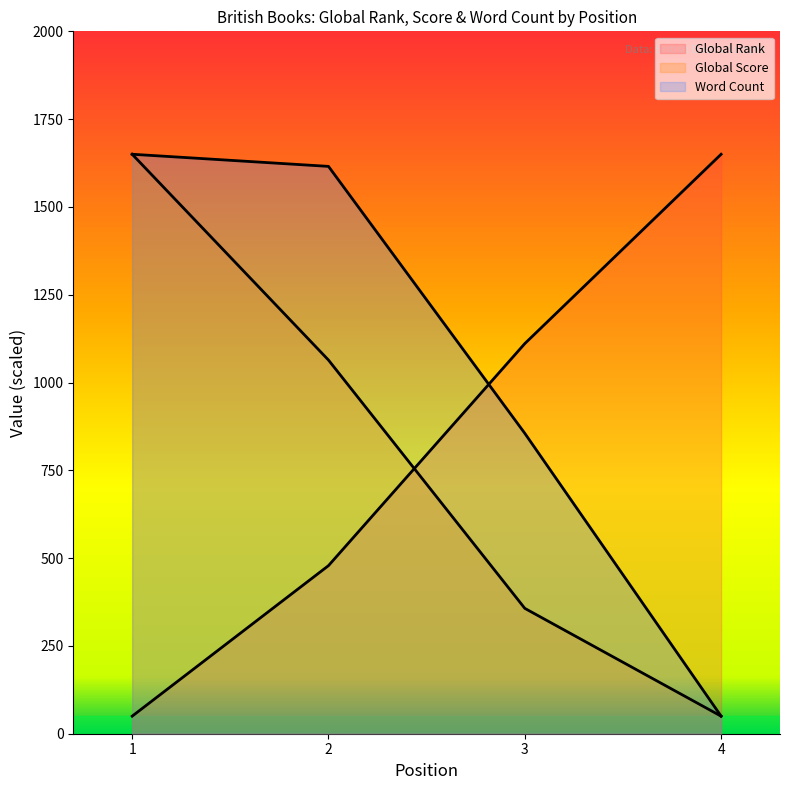

Which category has the lowest value in the Word Count series?

4